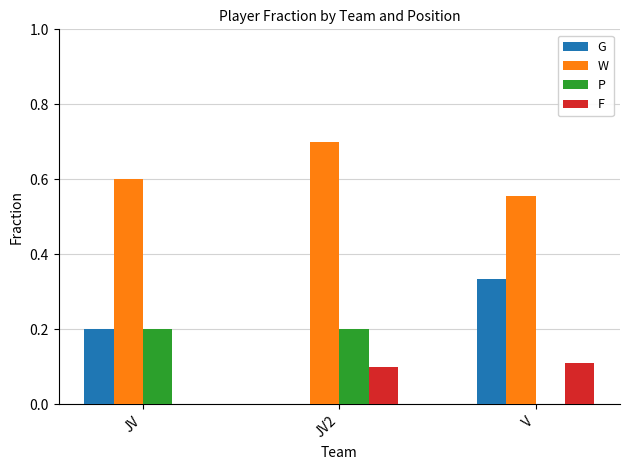

Between JV and JV2, which series saw the biggest shift?

G